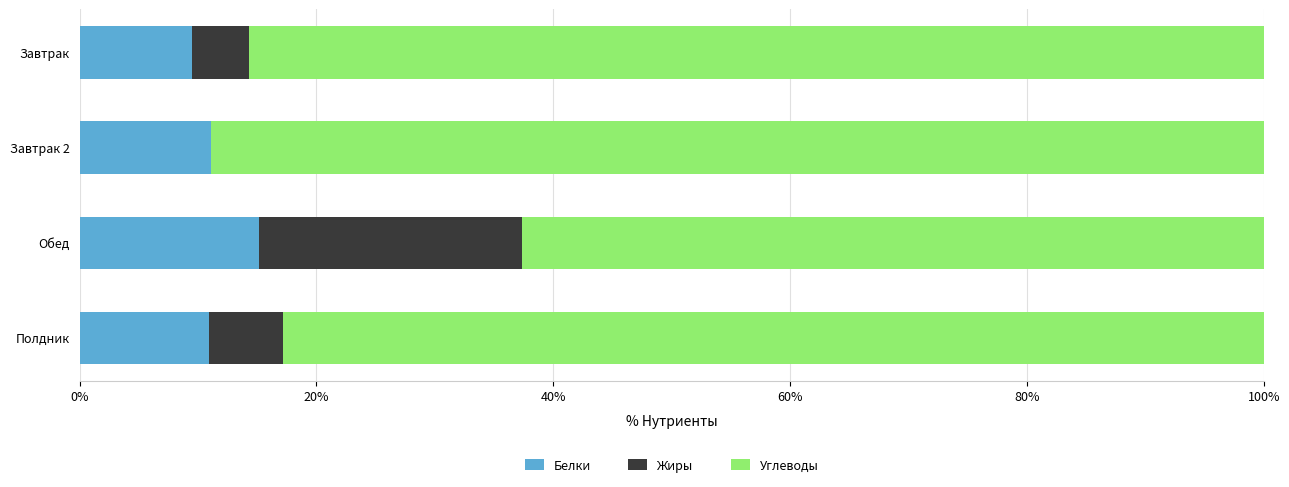

True or false: Белки has a value of 9.5 at Завтрак.

True